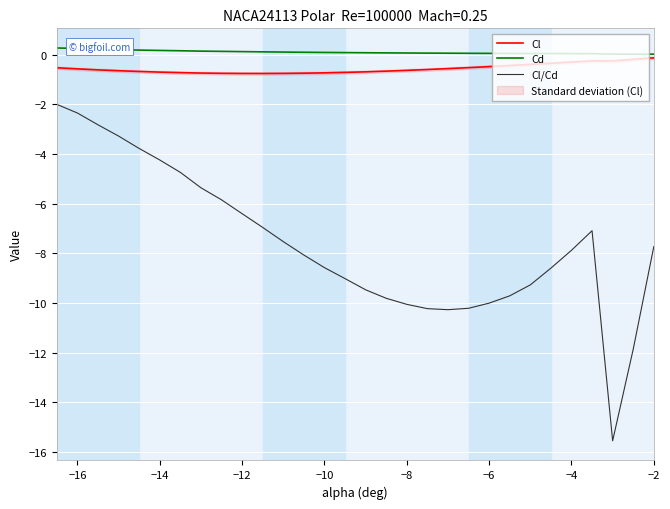

Count the number of data series in this chart.

3